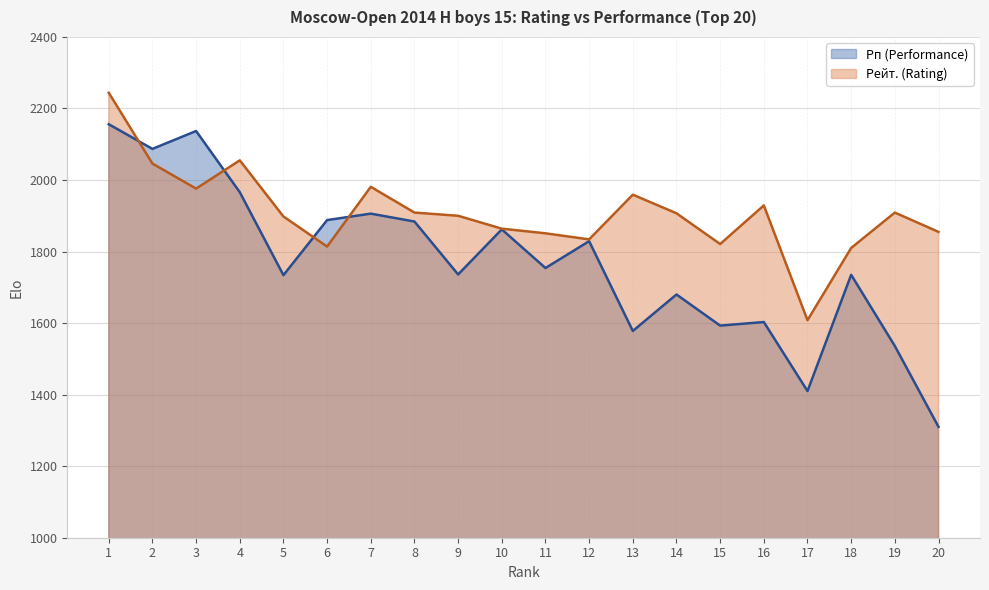

Reading left to right, transcribe all the data shown in this chart.

Рп (Performance): 1=2156	2=2087	3=2137	4=1966	5=1734	6=1888	7=1906	8=1884	9=1736	10=1862	11=1754	12=1829	13=1578	14=1680	15=1593	16=1603	17=1410	18=1735	19=1536	20=1310
Рейт. (Rating): 1=2244	2=2046	3=1976	4=2055	5=1898	6=1814	7=1981	8=1909	9=1900	10=1864	11=1851	12=1834	13=1959	14=1907	15=1821	16=1929	17=1608	18=1810	19=1909	20=1855